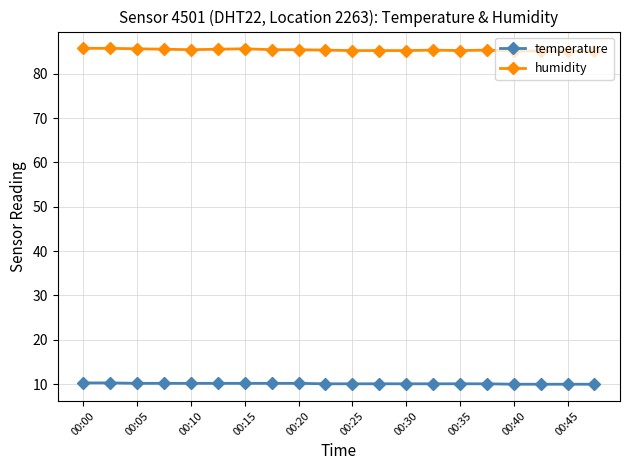

True or false: temperature and humidity intersect in this chart.

False